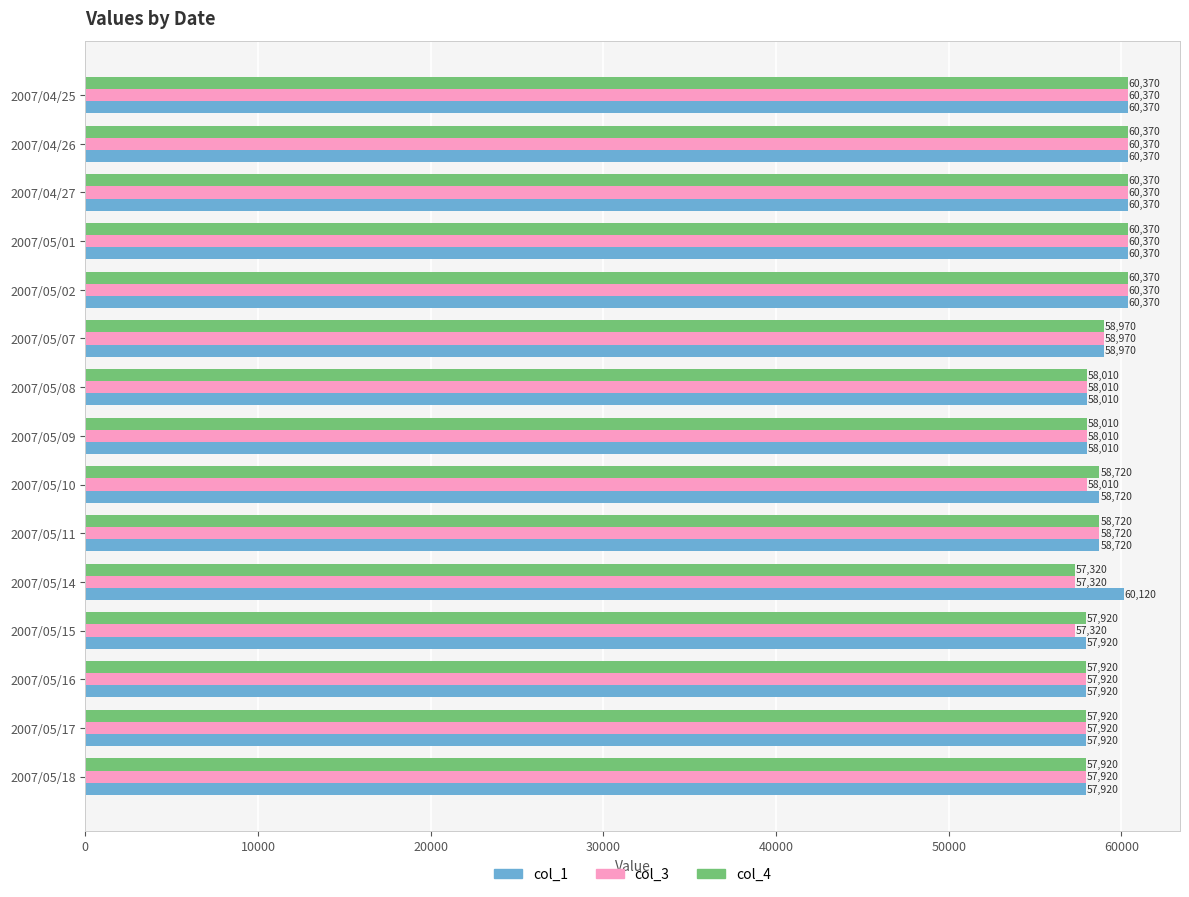

True or false: col_1 has a value of 101478 at 2007/05/14.

False